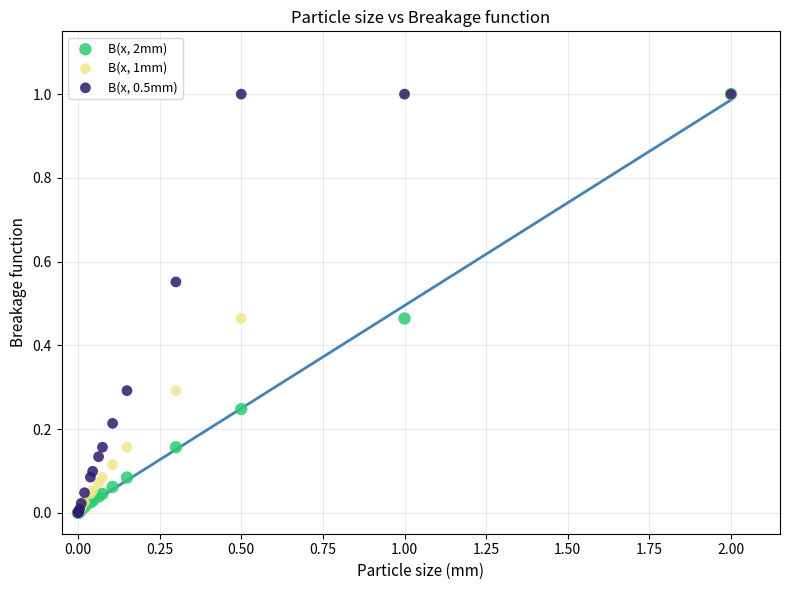

What are all the series names shown in the legend?

B(x, 2mm), B(x, 1mm), B(x, 0.5mm)